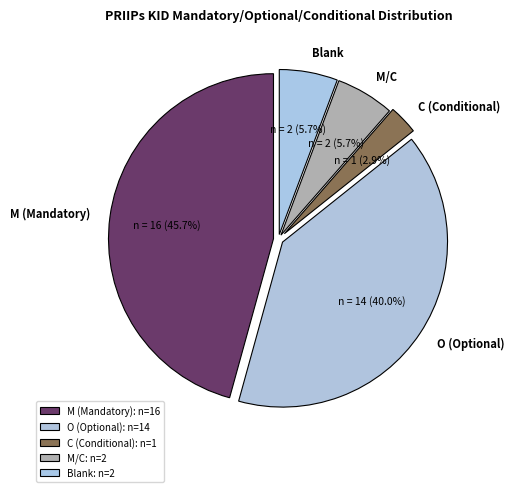

Between C (Conditional) and M (Mandatory), which is larger?

M (Mandatory)